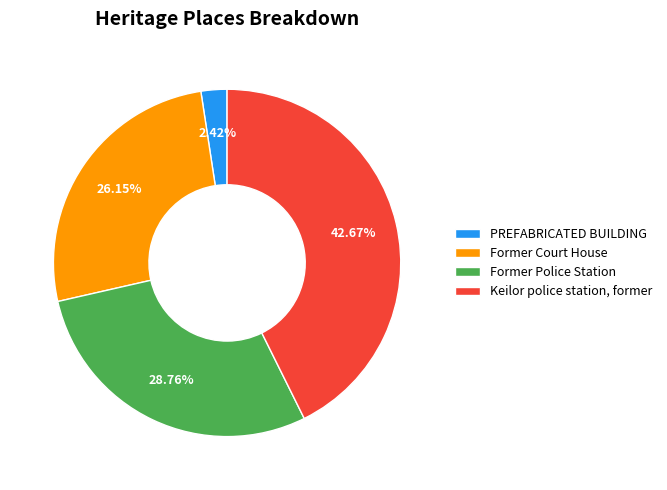

Does Former Court House account for over 50% of the chart?

No